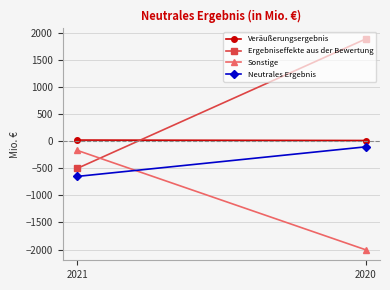

Which series has the largest total across all categories?

Ergebniseffekte aus der Bewertung